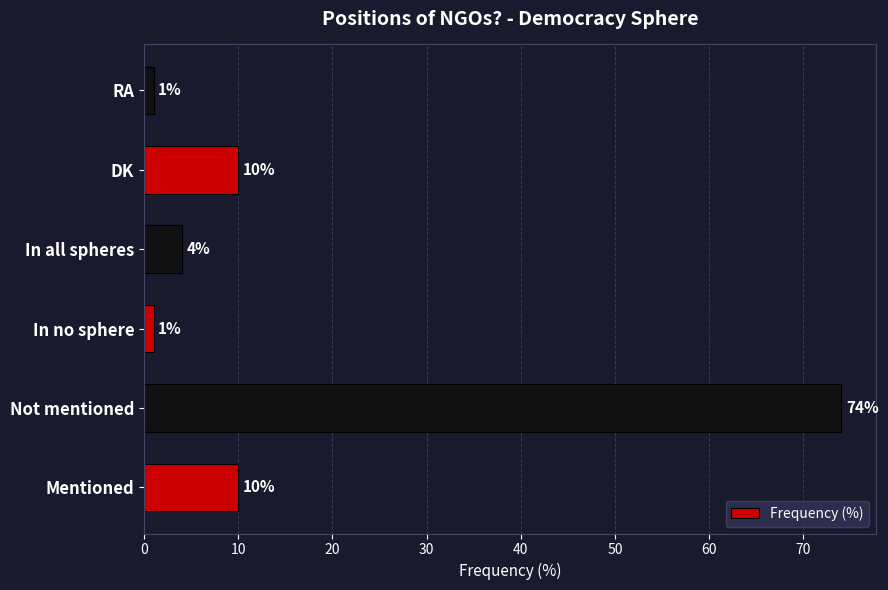

How many values are below 10?

3